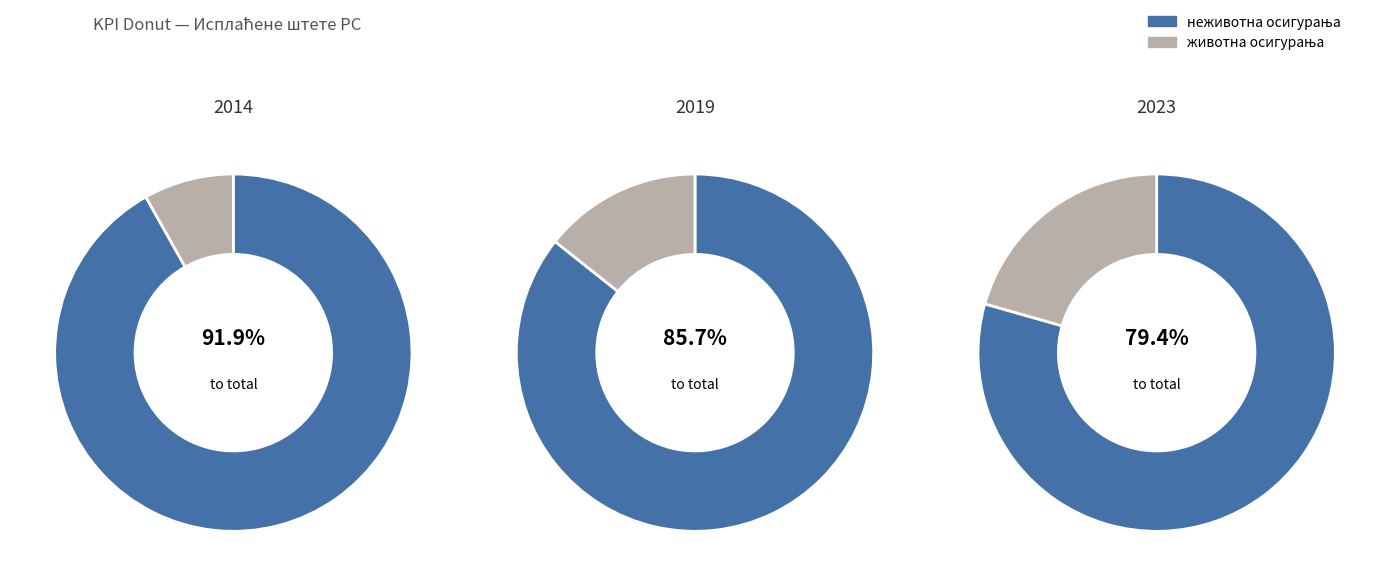

Is it true that 2021 is 3% of the pie?

False